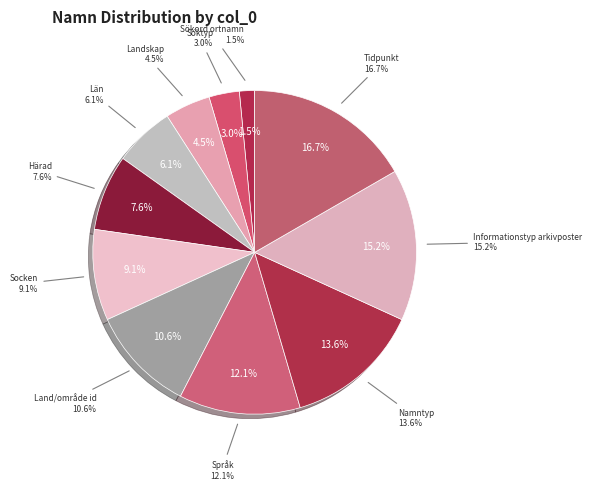

Count the number of slices in the pie.

11